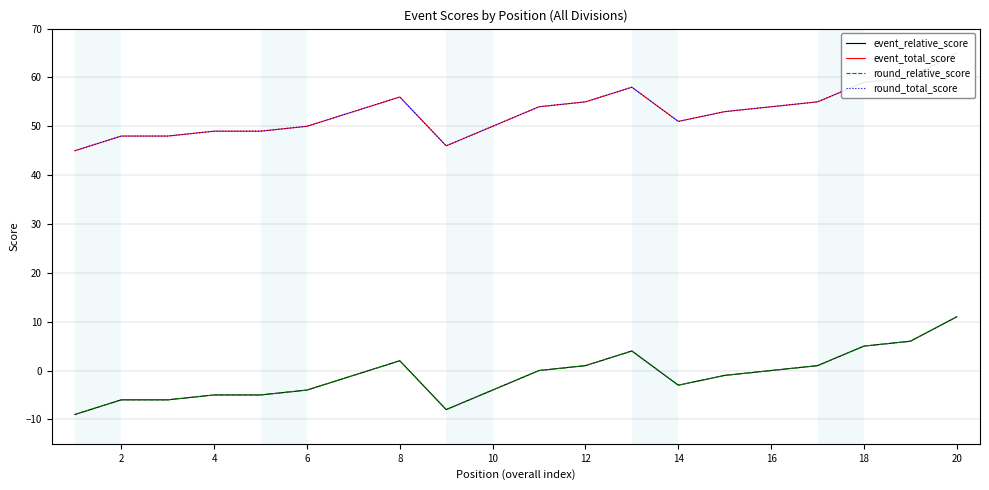

Is it true that event_total_score equals 94 at 18?

False